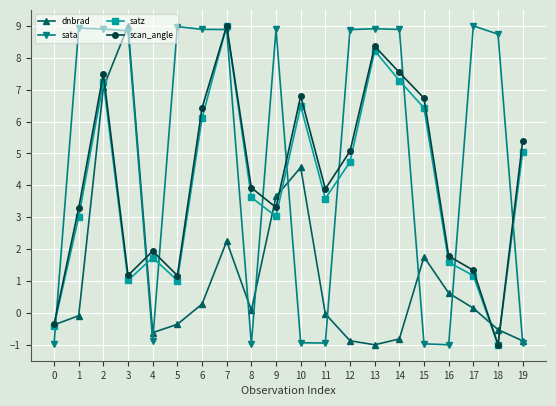

What is the value of the sata point at the 2nd from the left?

8.9